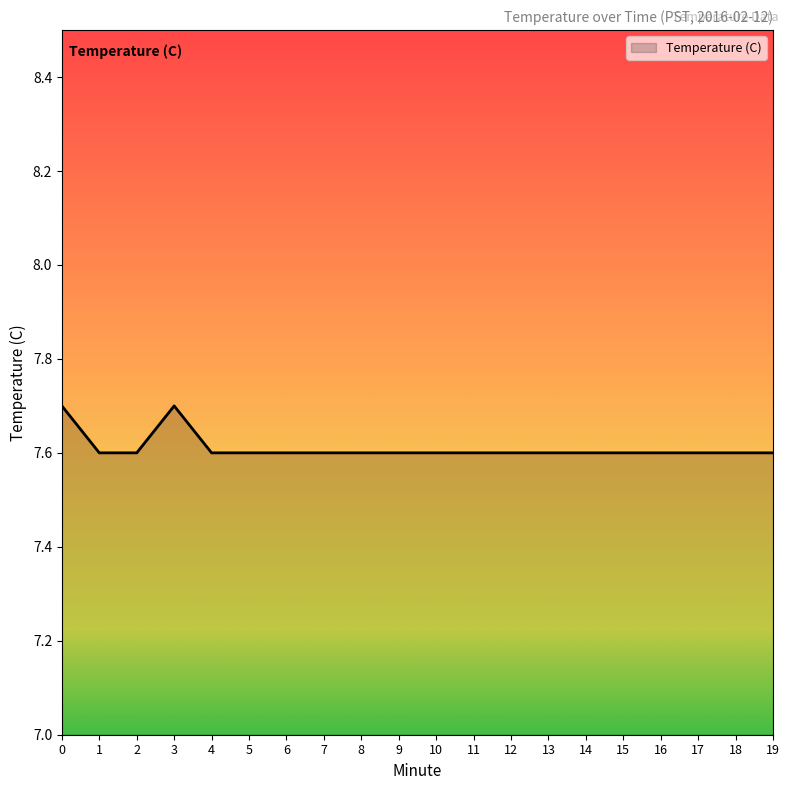

Approximately how many times larger is the value at 10 compared to 2?

1.0